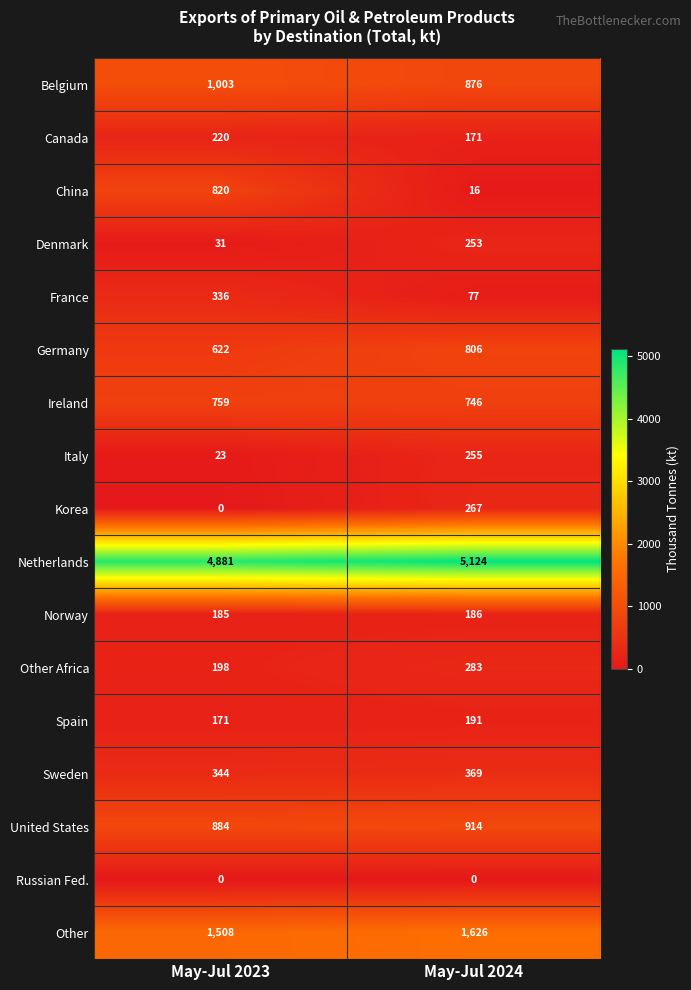

How many categories are shown in the chart?

2